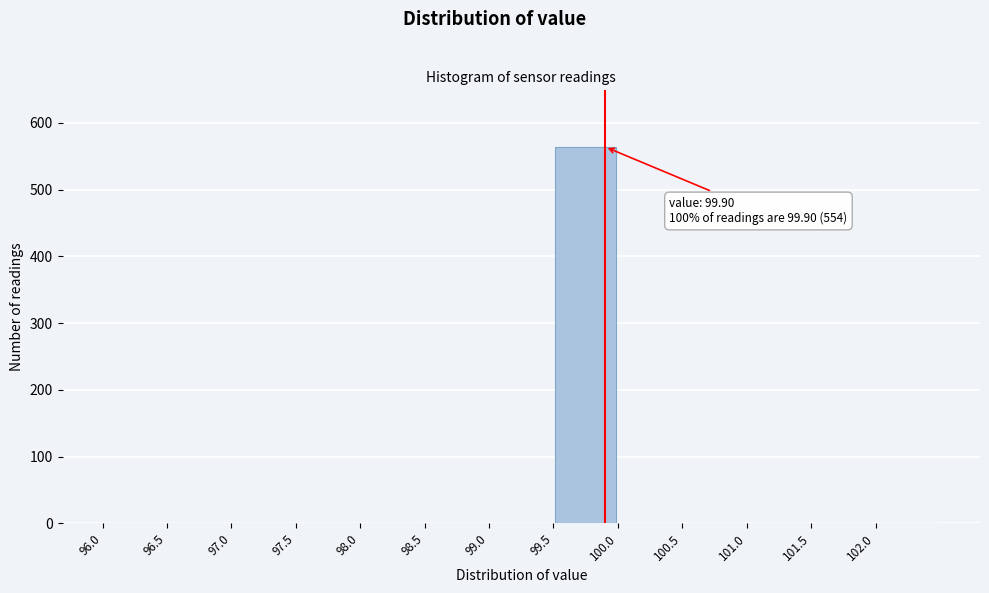

Which range on the x-axis has the tallest bar?

99.5 to 100.0